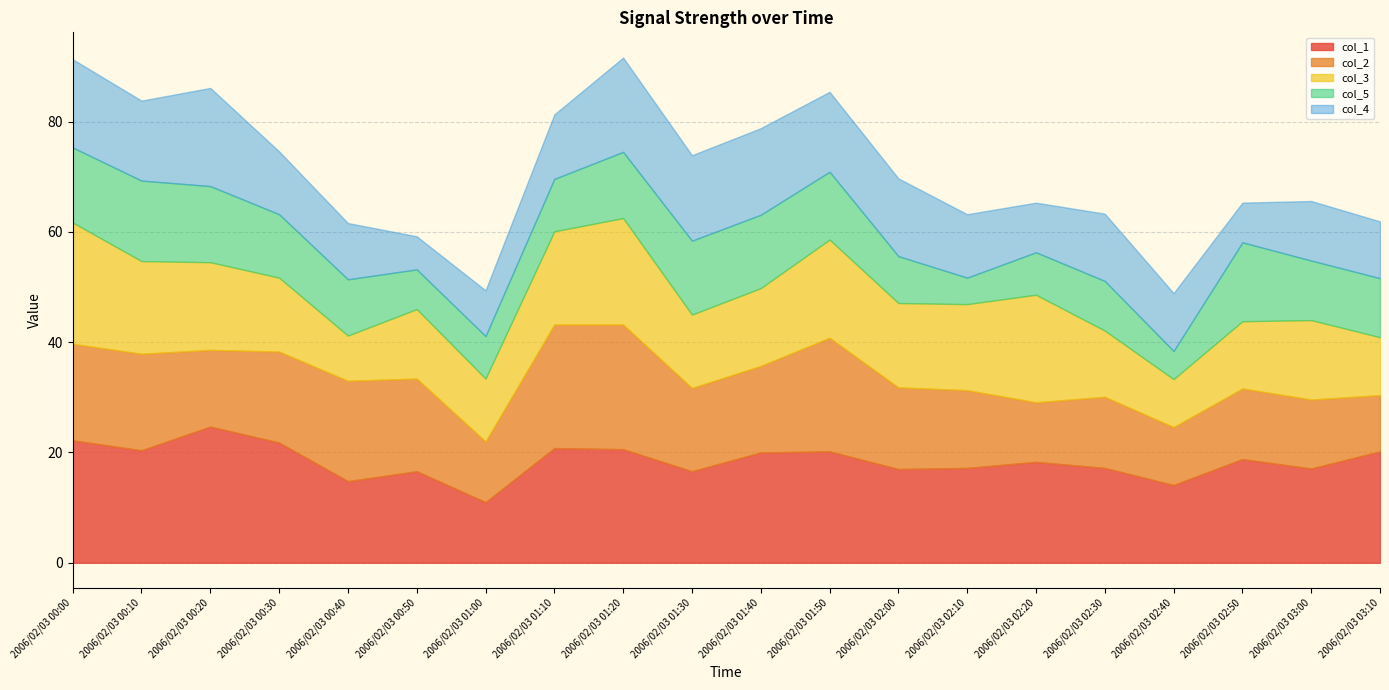

True or false: col_2 has a value of 11.0 at 2006/02/03 01:00.

True